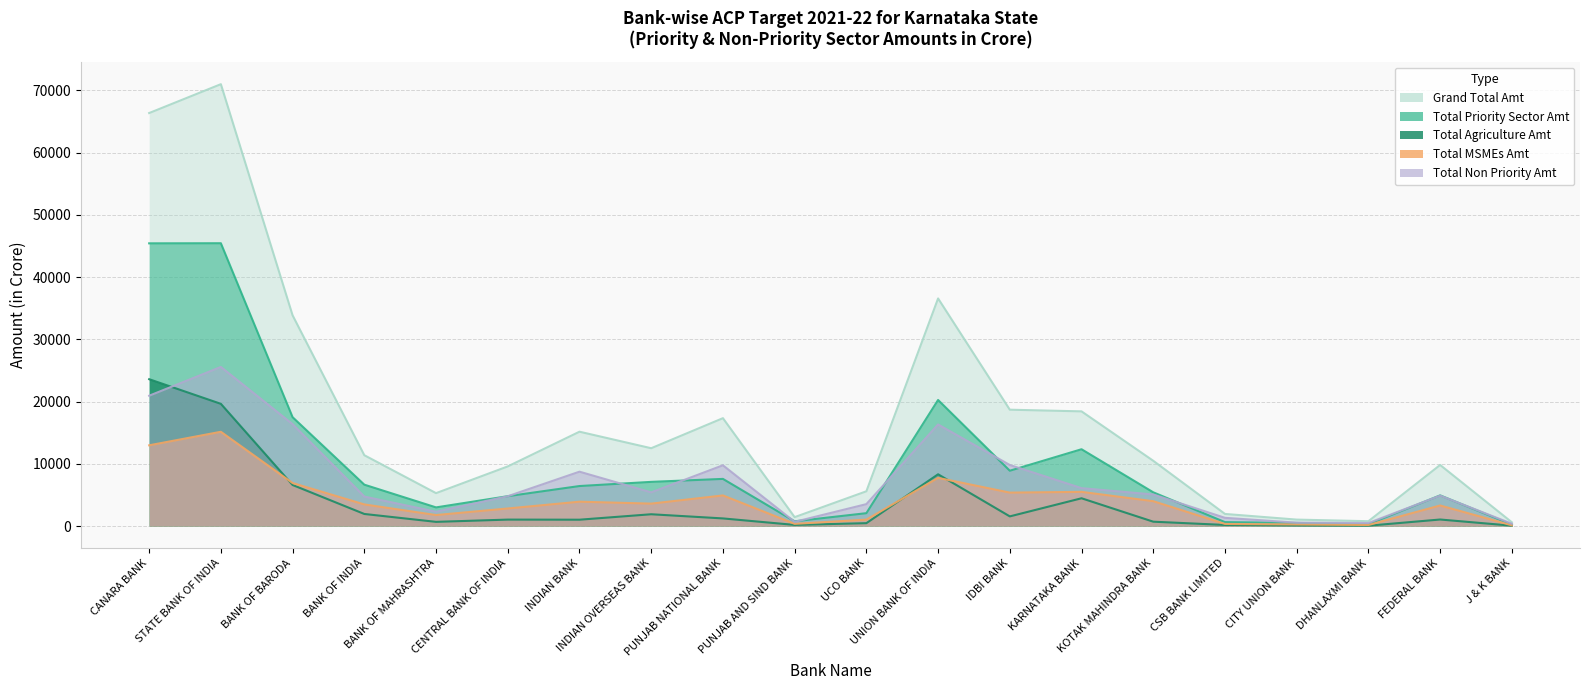

The value of Grand Total Amt at CITY UNION BANK is 1558.2. True or false?

False